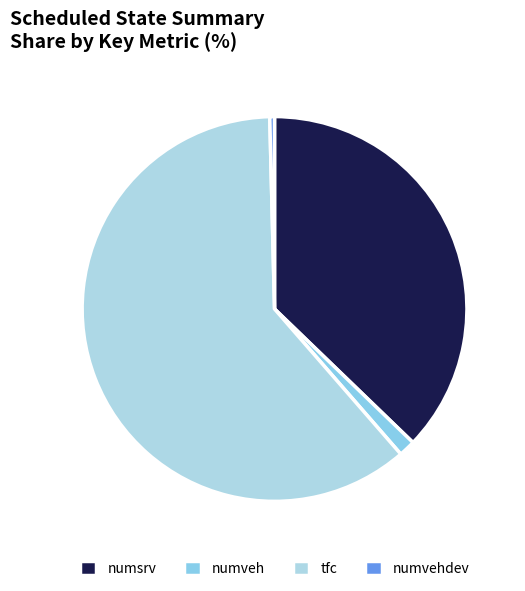

What percentage is the numsrv slice, to the nearest percent?

37%